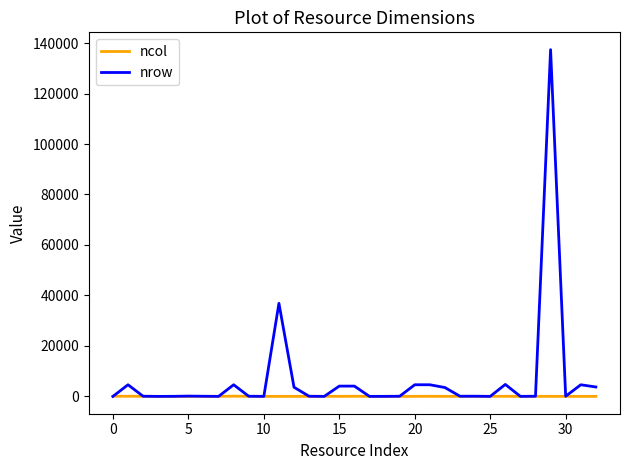

List the series in order of their peak value, lowest first.

ncol, nrow